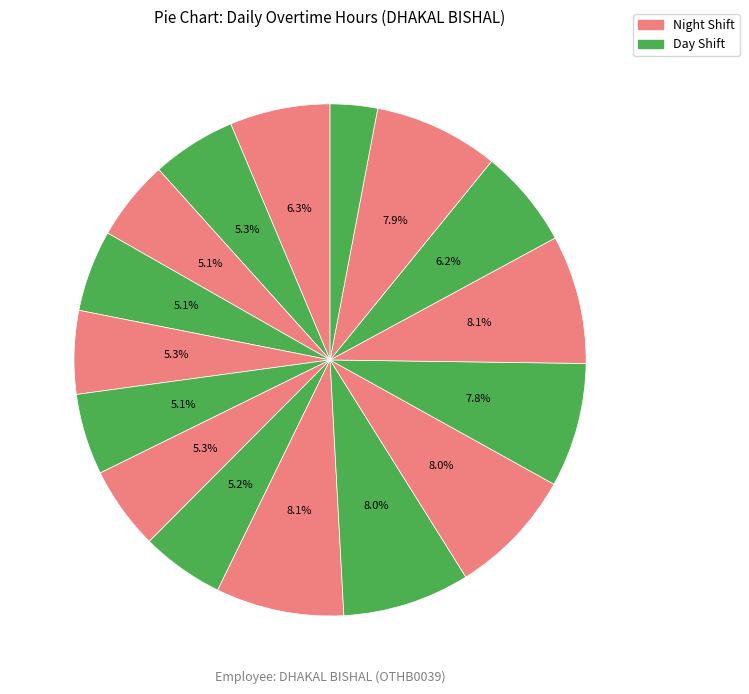

Count the number of slices in the pie.

16